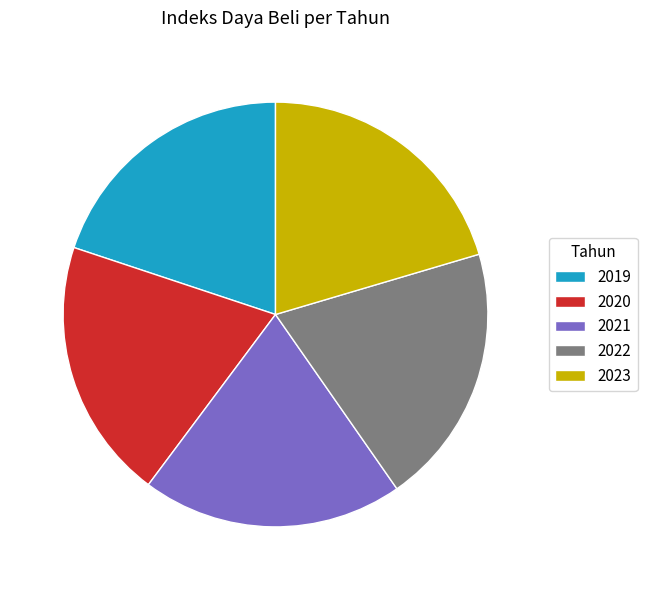

Is there any slice that represents more than half of the pie?

No